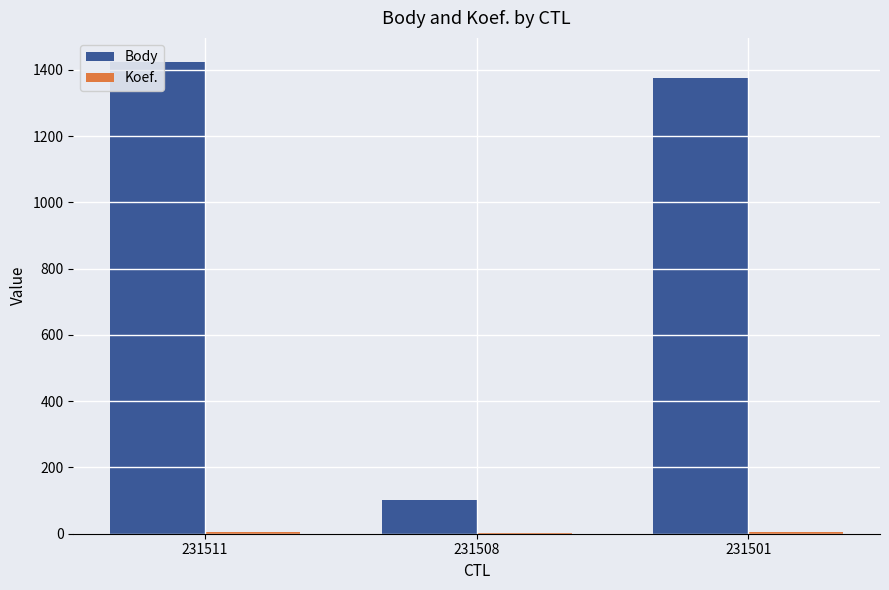

At which label is Body closest to 763?

231501